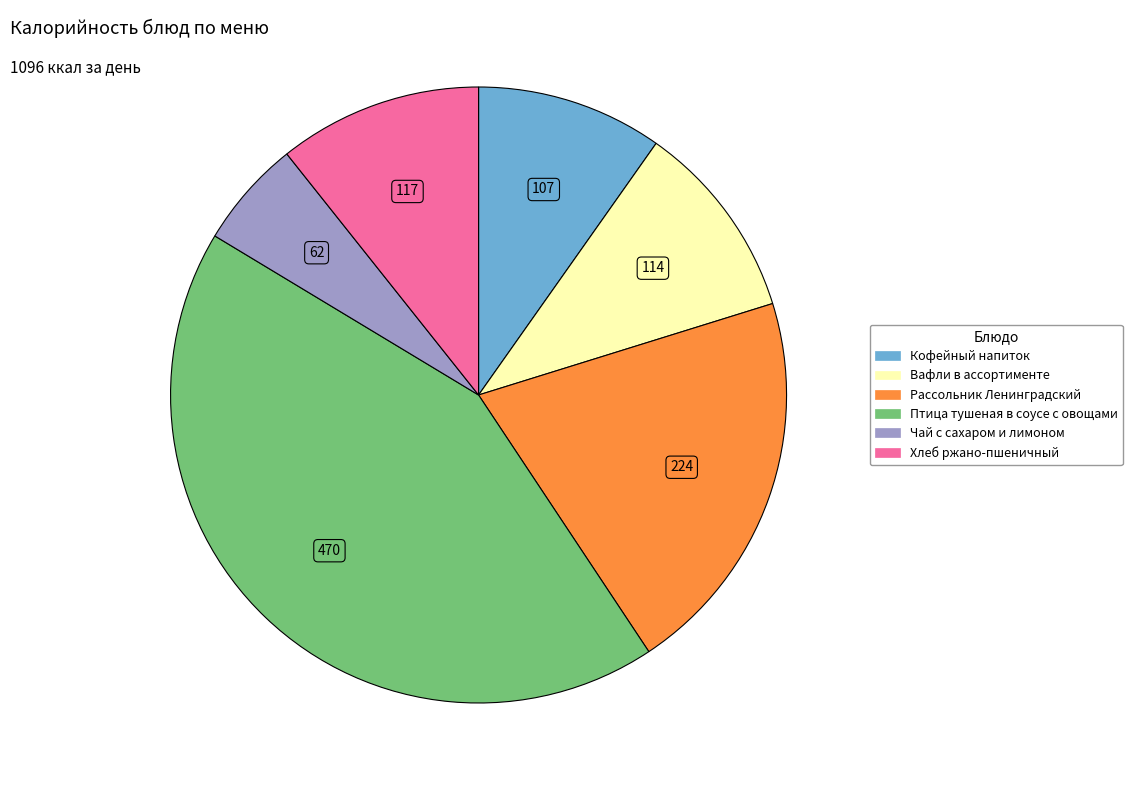

What is the largest slice in the pie chart?

Птица тушеная в соусе с овощами